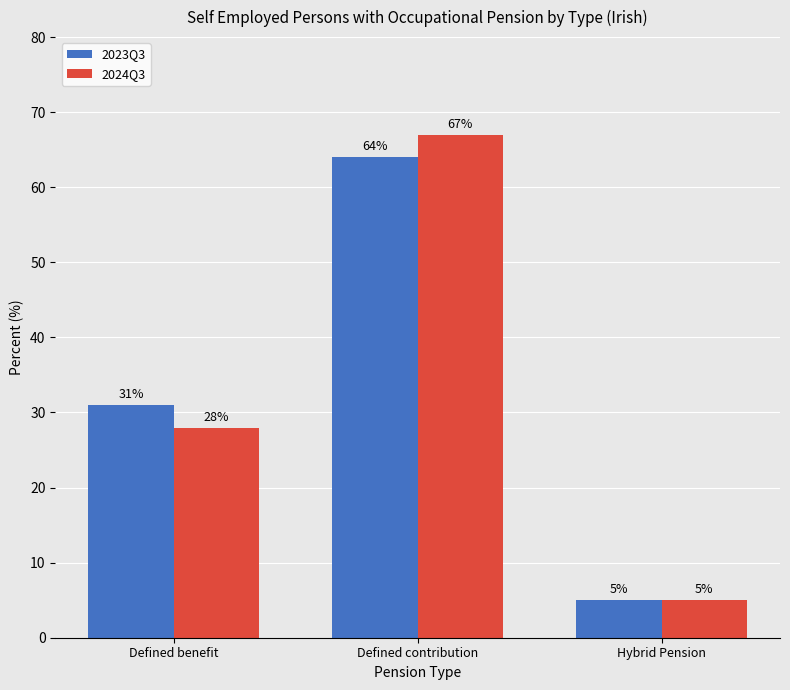

What is the label of the 3rd bar from the right?

Defined benefit